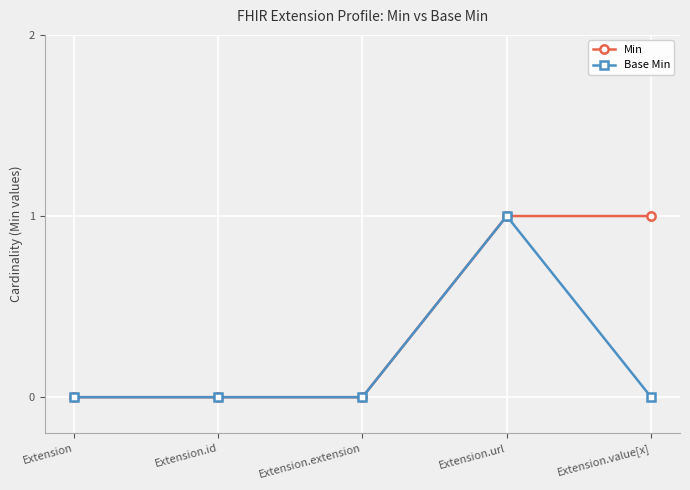

What position from the left is Extension.extension?

3